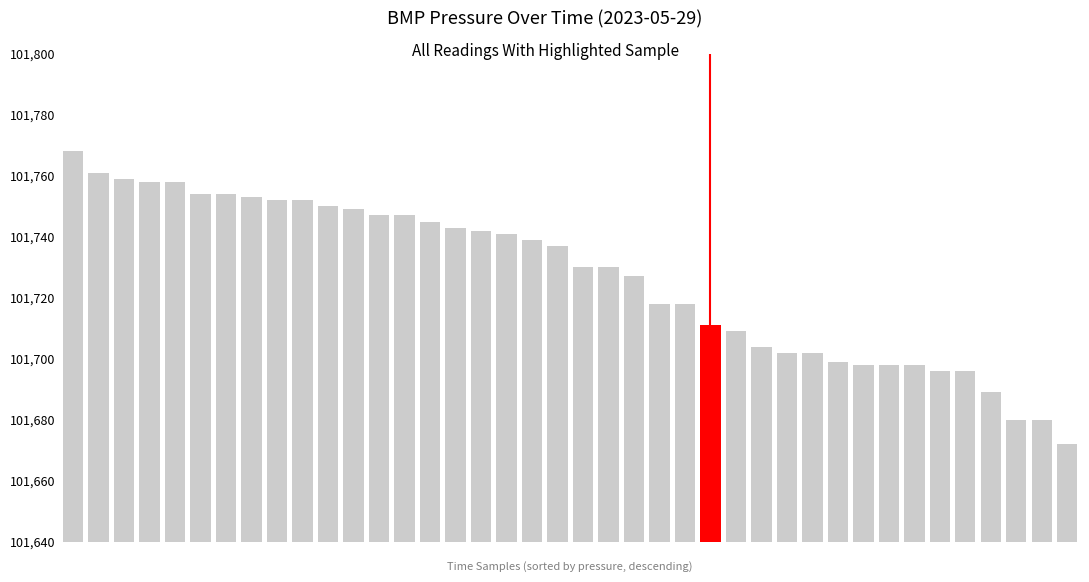

Rank the categories by value from lowest to highest.

39, 37, 38, 36, 34, 35, 31, 32, 33, 30, 28, 29, 27, 26, 25, 23, 24, 22, 20, 21, 19, 18, 17, 16, 15, 14, 12, 13, 11, 10, 8, 9, 7, 5, 6, 3, 4, 2, 1, 0